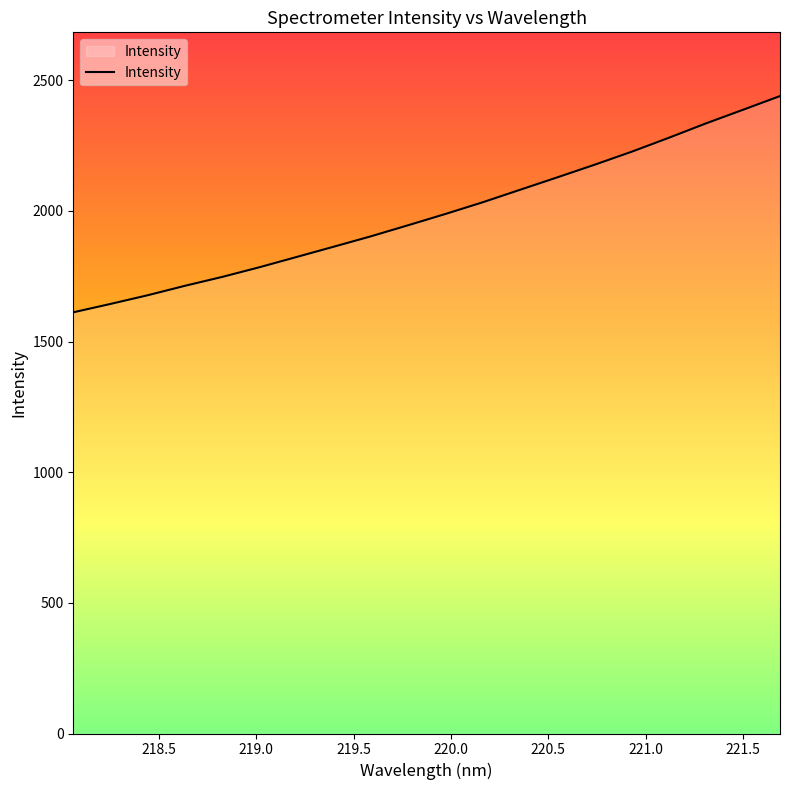

What is the difference between the maximum and minimum values?

827.5